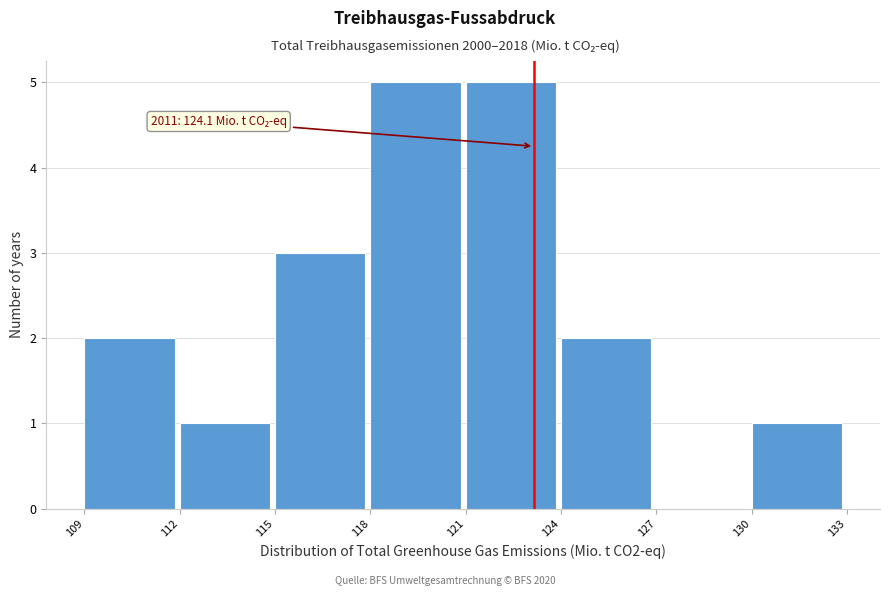

Reading left to right, list all the values displayed in this chart.

109=2	112=1	115=3	118=5	121=5	124=2	127=0	130=1